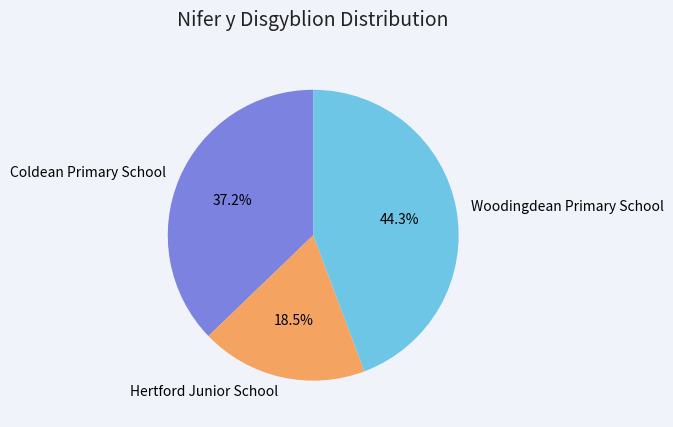

Between Hertford Junior School and Coldean Primary School, which is larger?

Coldean Primary School